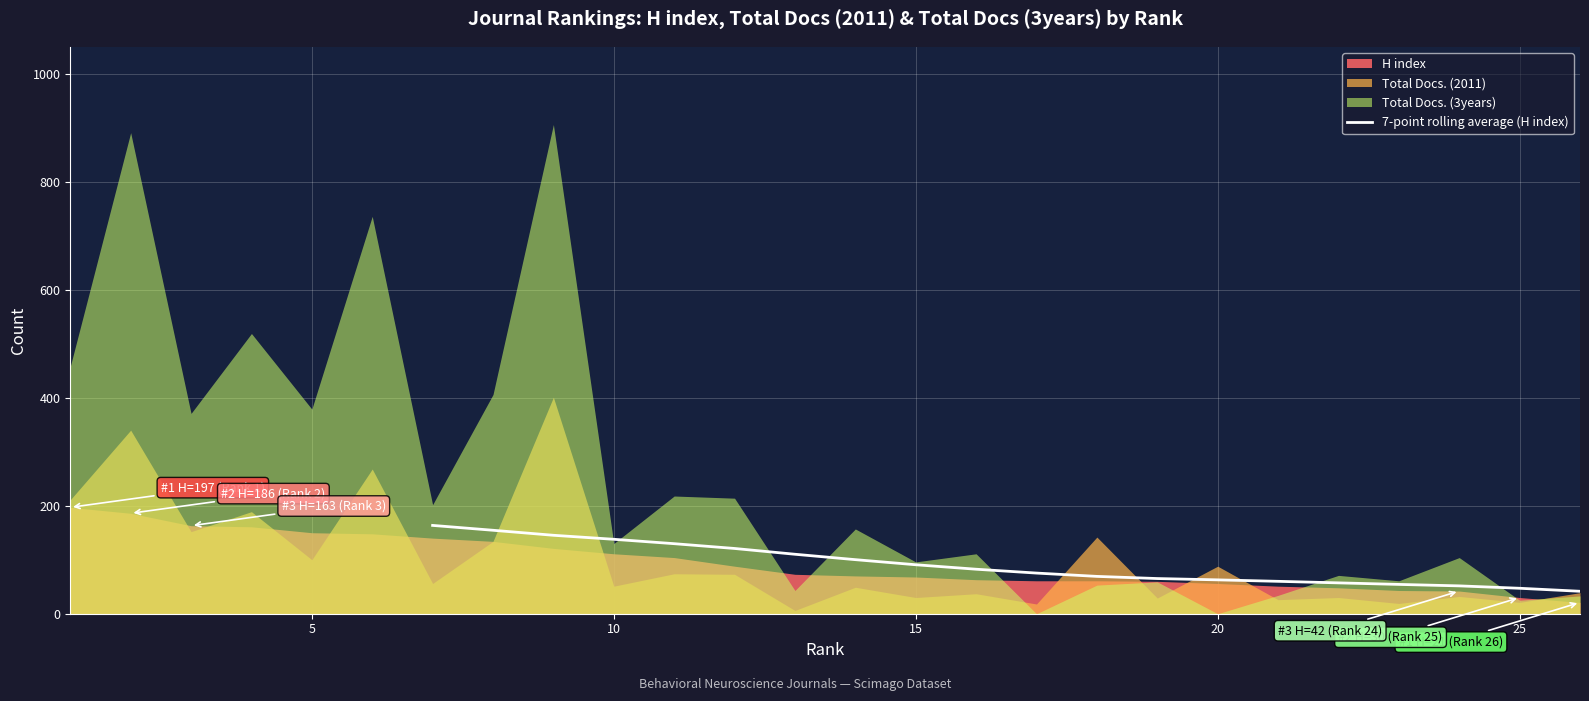

What is the difference between the second highest and second lowest values?

107.4